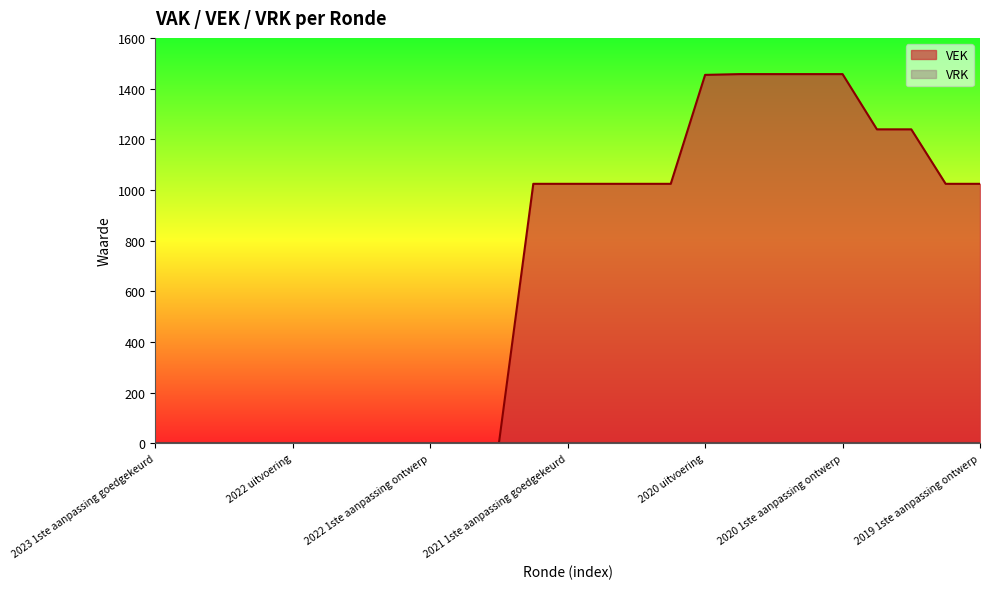

Reading left to right, list all the values displayed in this chart.

2023 1ste aanpassing goedgekeurd=0	2023 1ste aanpassing ontwerp=0	2023 Opmaak goedgekeurd=0	2023 Opmaak ontwerp=0	2022 uitvoering=0	2022 2de aanpassing goedgekeurd=0	2022 2de aanpassing ontwerp=0	2022 1ste aanpassing goedgekeurd=0	2022 1ste aanpassing ontwerp=0	2022 Opmaak goedgekeurd=0	2022 Opmaak ontwerp=0	2021 uitvoering=1024	2021 1ste aanpassing goedgekeurd=1024	2021 1ste aanpassing ontwerp=1024	2021 Opmaak goedgekeurd=1024	2021 Opmaak ontwerp=1024	2020 uitvoering=1454	2020 2de aanpassing goedgekeurd=1457	2020 2de aanpassing ontwerp=1457	2020 1ste aanpassing goedgekeurd=1457	2020 1ste aanpassing ontwerp=1457	2020 Opmaak goedgekeurd=1239	2020 Opmaak ontwerp=1239	2019 1ste aanpassing goedgekeurd=1024	2019 1ste aanpassing ontwerp=1024